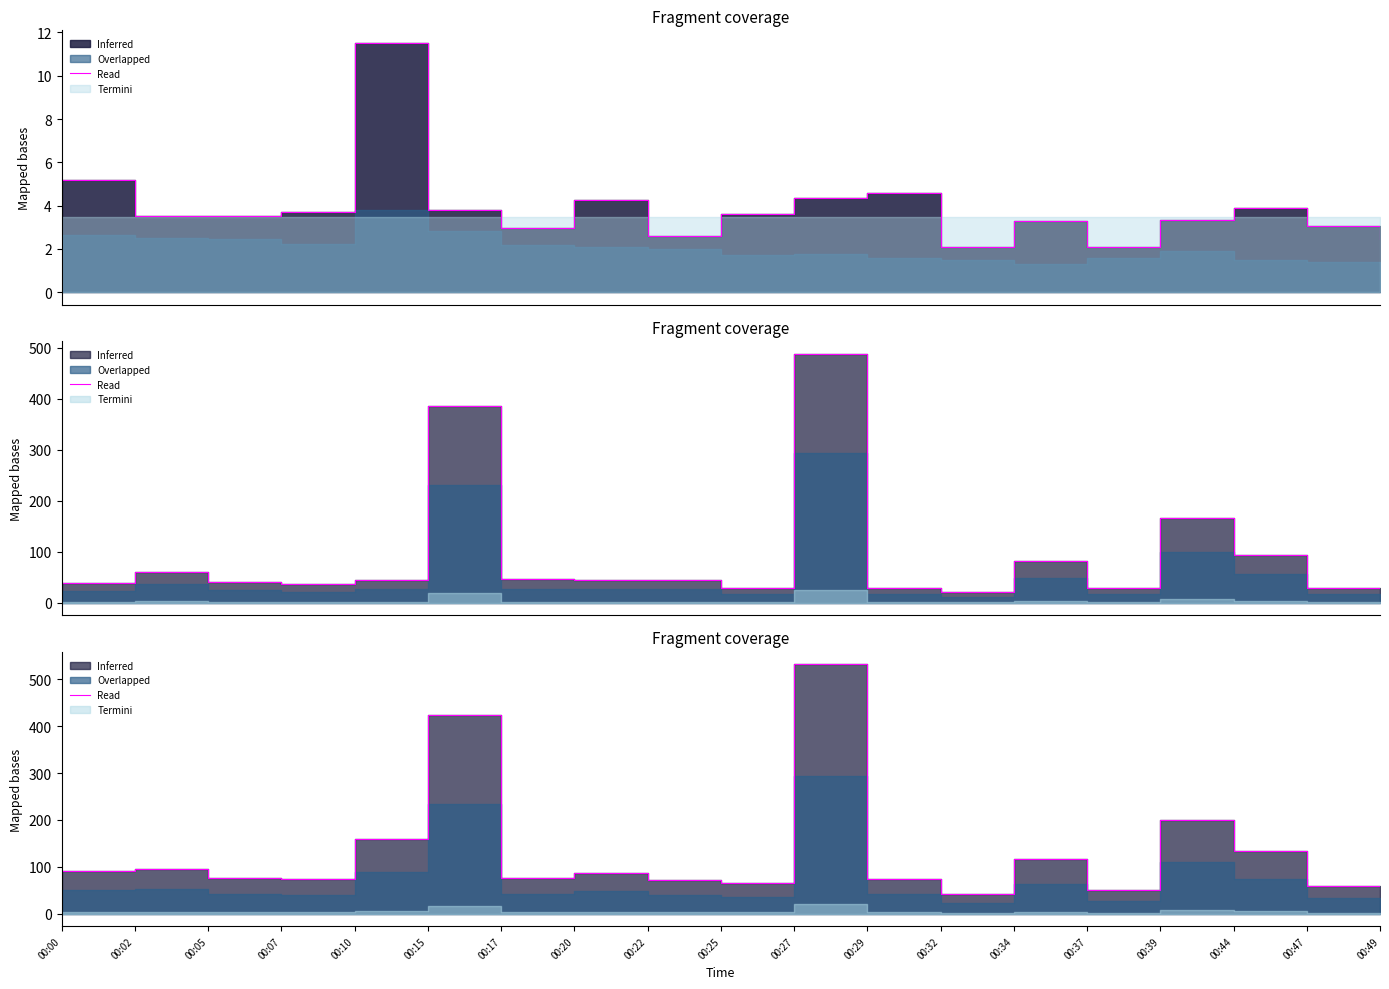

How many lines are shown in the chart?

1